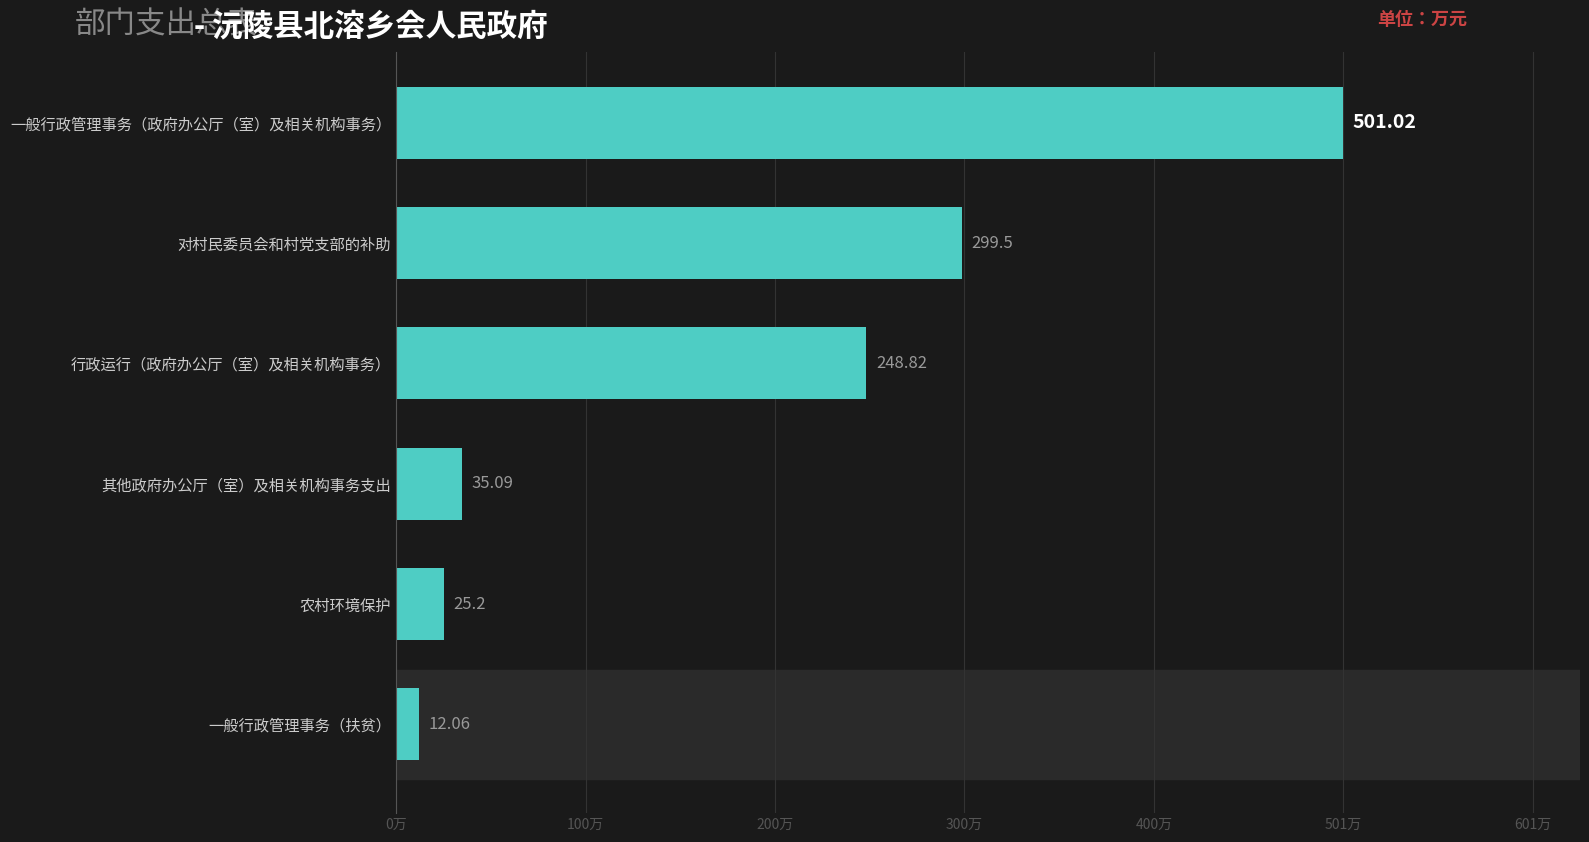

Are the bars grouped side by side (vs. stacked)?

No